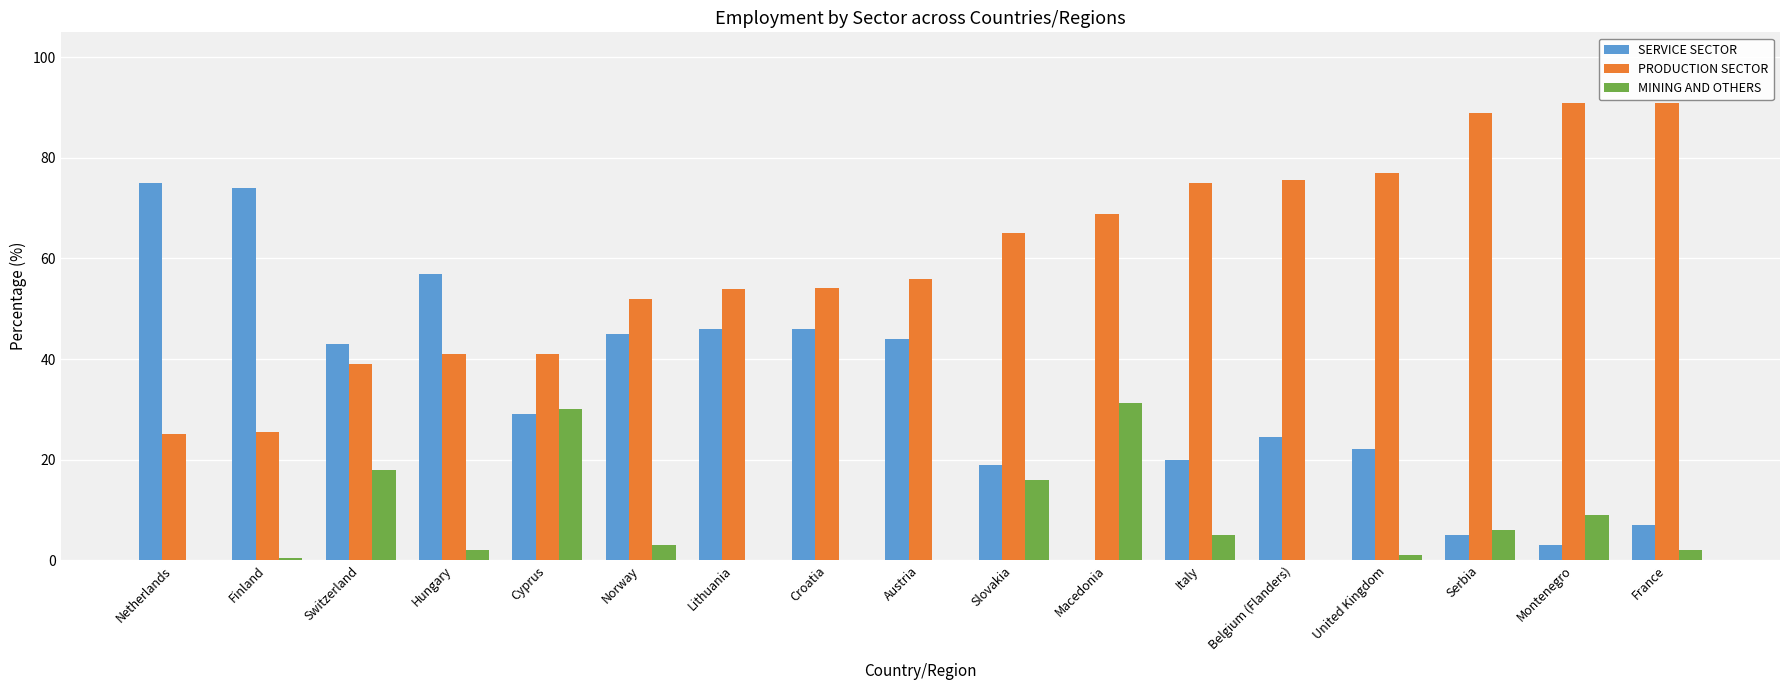

Is the value of PRODUCTION SECTOR at Norway greater than the value of SERVICE SECTOR at Belgium (Flanders)?

Yes